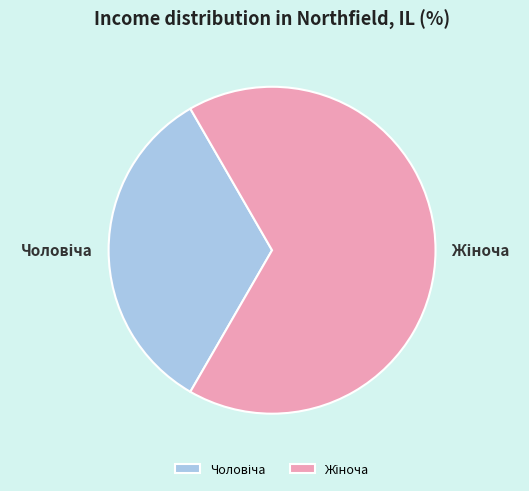

Is there any slice that represents more than half of the pie?

Yes